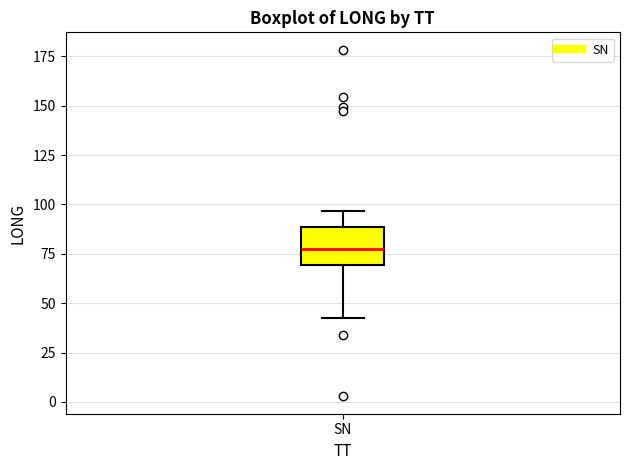

Where does the median line of the box for SN sit on the y-axis? The values are not printed on the chart, so give them approximately, as read against the axis.

75